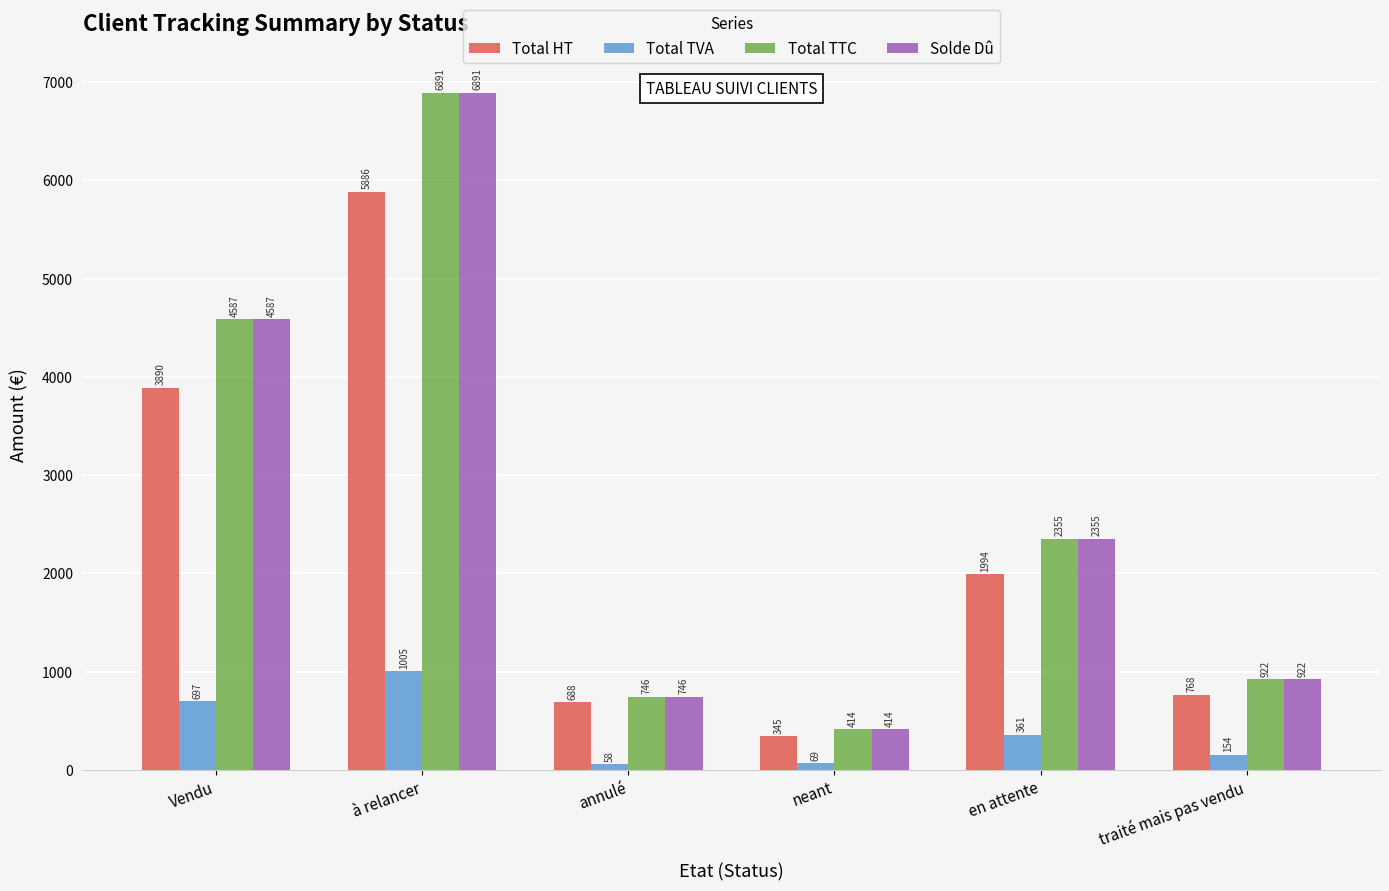

What is the difference between the highest and lowest values at en attente?

1994.0